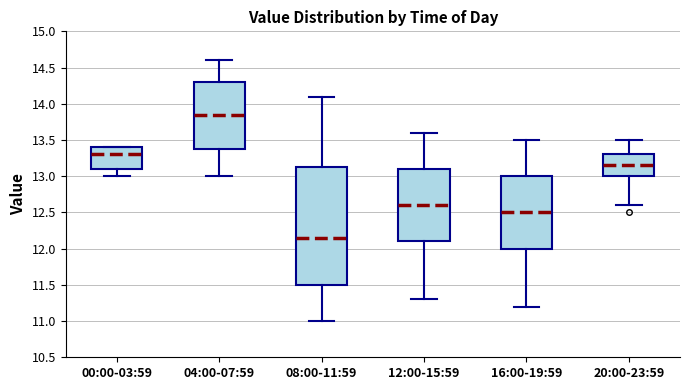

Which box has the highest median line?

04:00-07:59